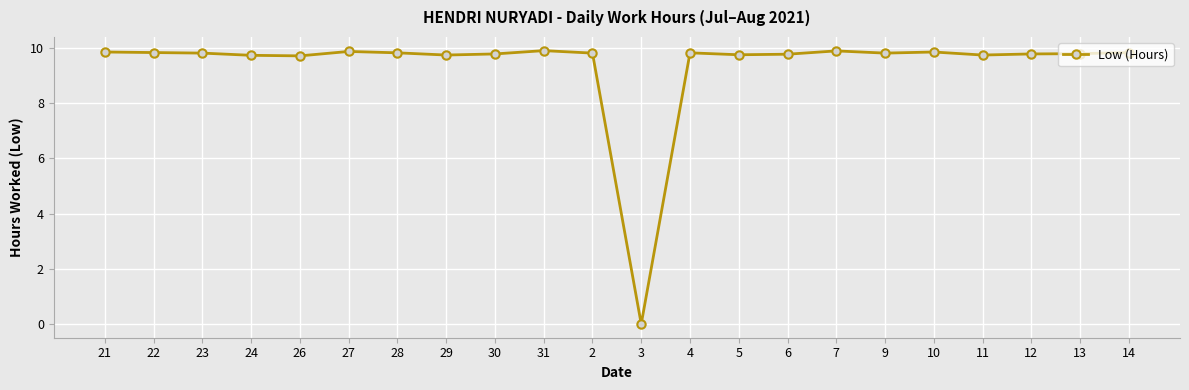

What position from the right is 3?

11